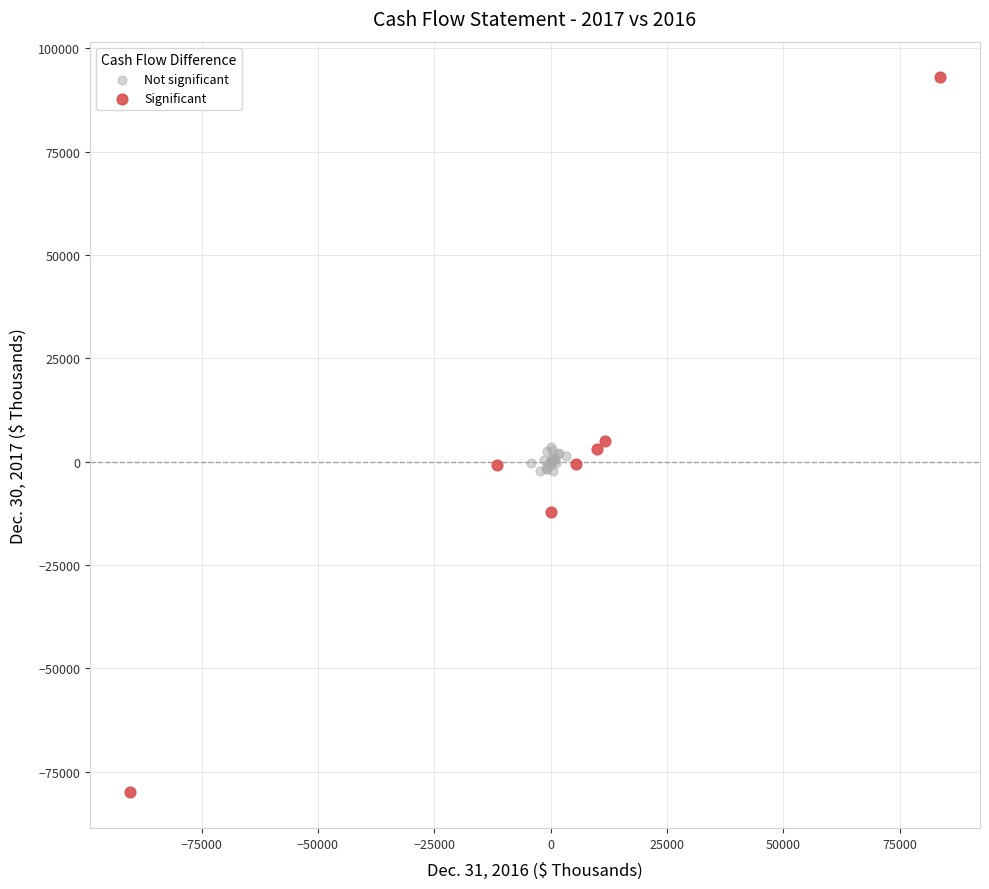

Which series has the widest spread of Y values?

Significant